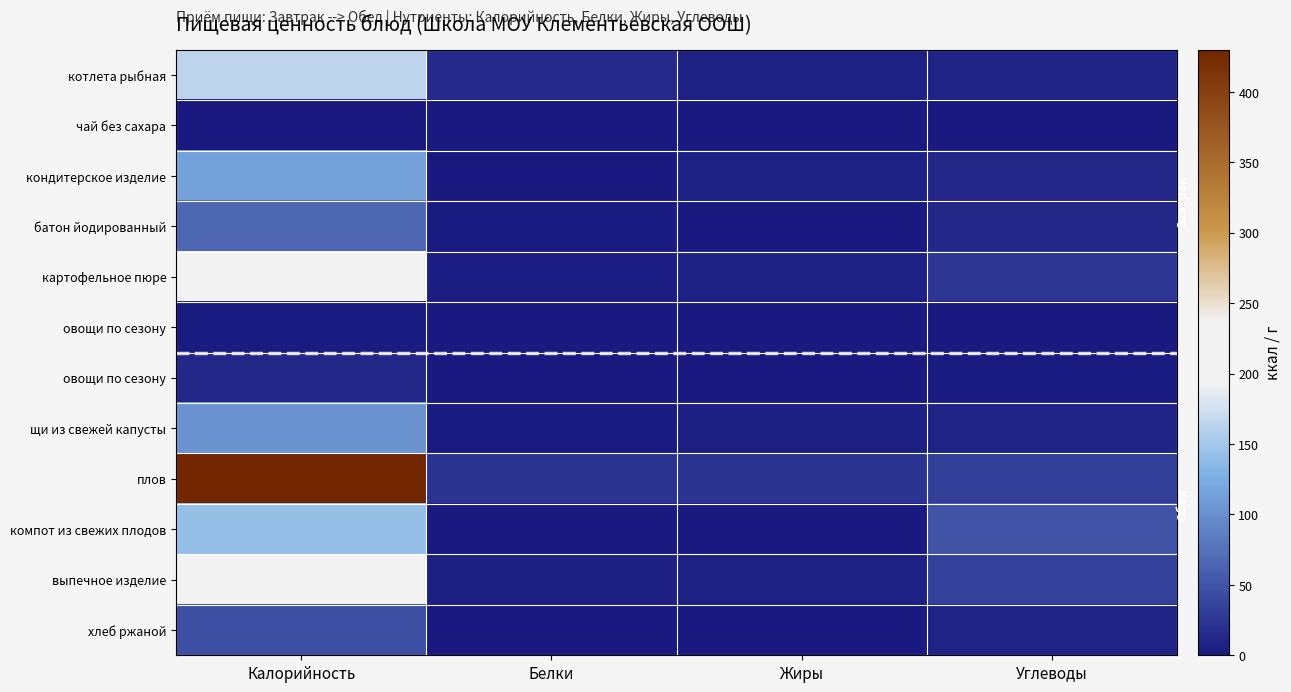

Which category has the lowest value across all series?

Калорийность